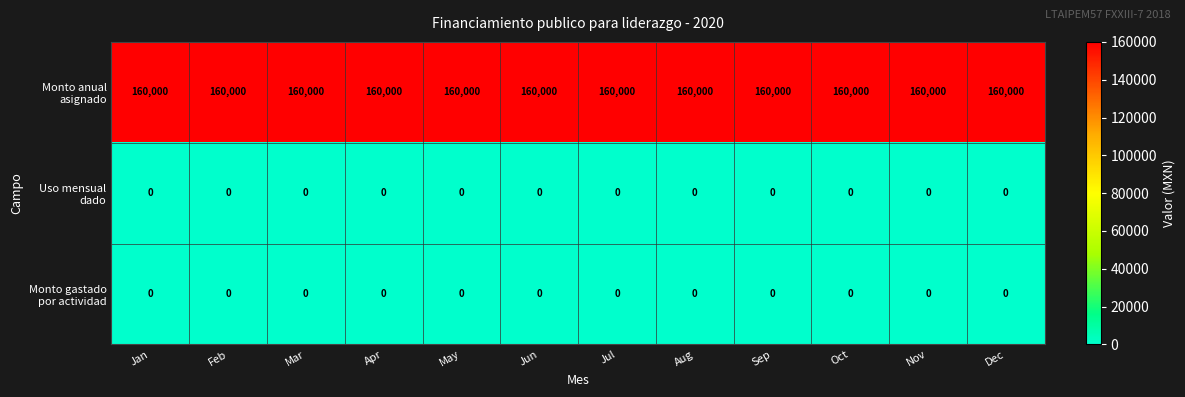

What is the total value across all series at Jun?

160000